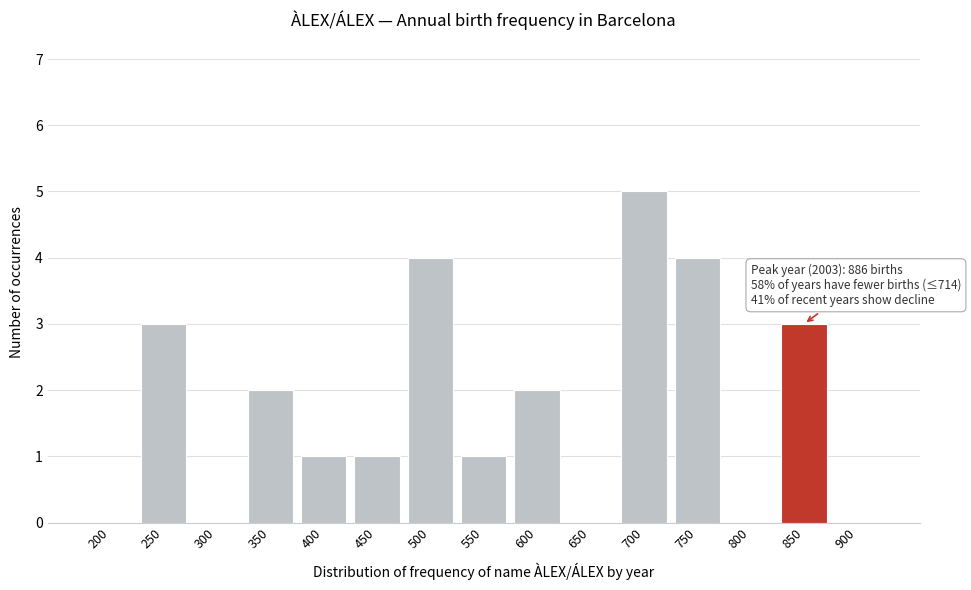

Reading left to right, what are all the values shown in this chart?

200=0	250=3	300=0	350=2	400=1	450=1	500=4	550=1	600=2	650=0	700=5	750=4	800=0	850=3	900=0